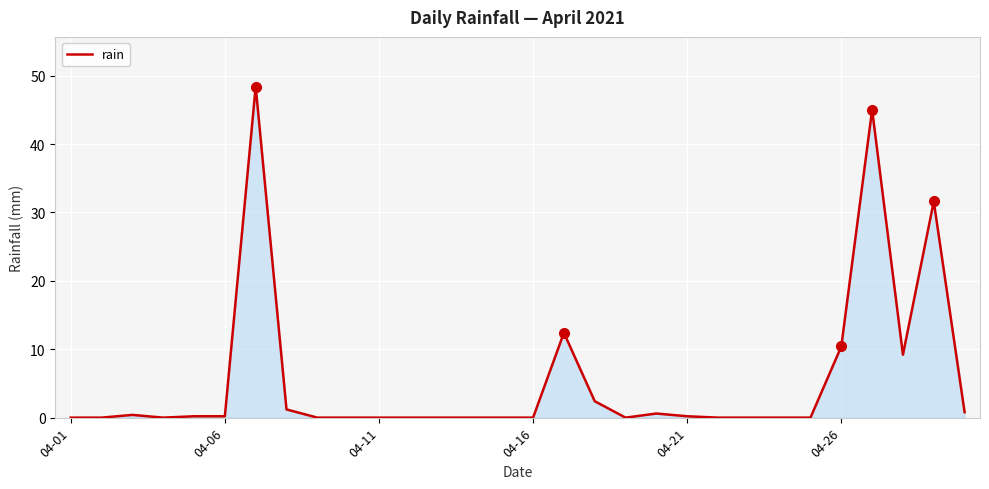

What is the difference between the maximum and minimum values?

48.4